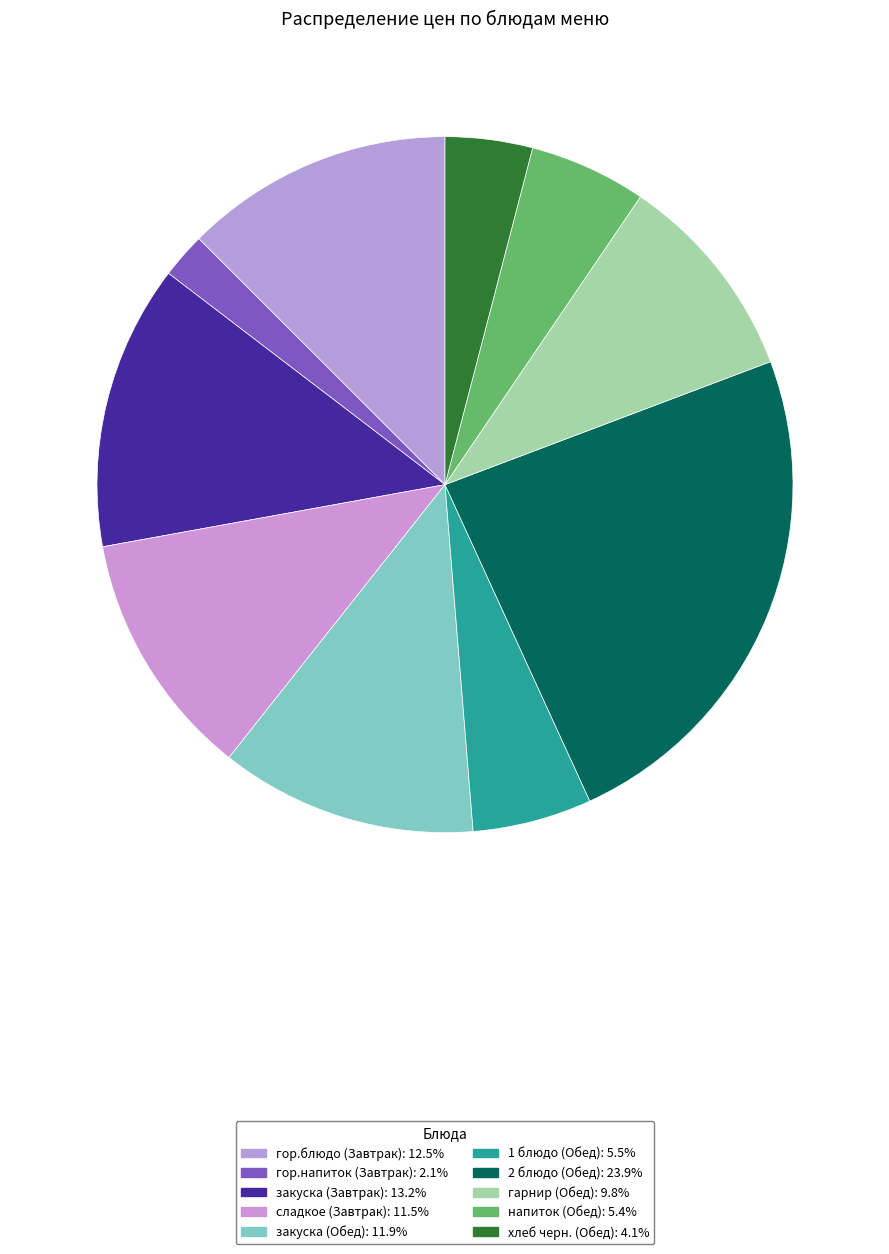

Rank the categories by value from highest to lowest.

2 блюдо (Обед), закуска (Завтрак), гор.блюдо (Завтрак), закуска (Обед), сладкое (Завтрак), гарнир (Обед), 1 блюдо (Обед), напиток (Обед), хлеб черн. (Обед), гор.напиток (Завтрак)